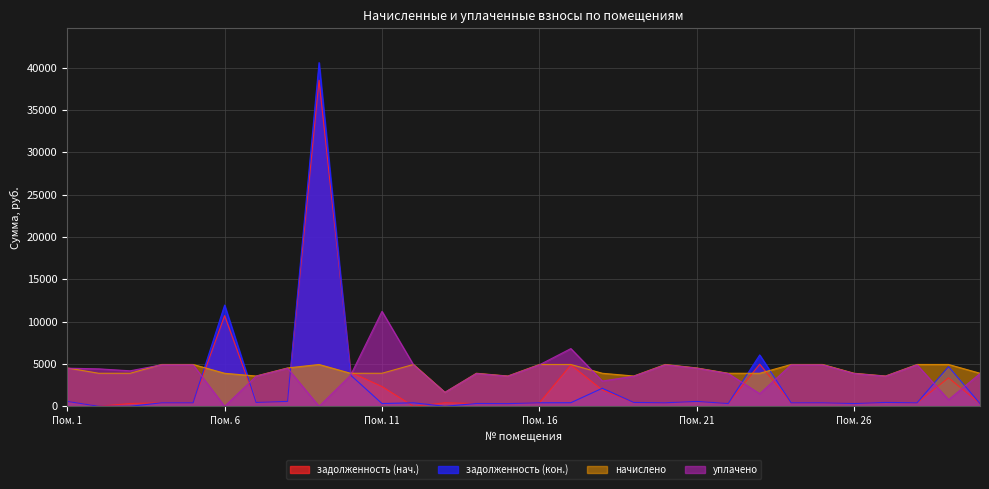

True or false: задолженность (нач.) has more than 0 points higher than both neighbors.

True